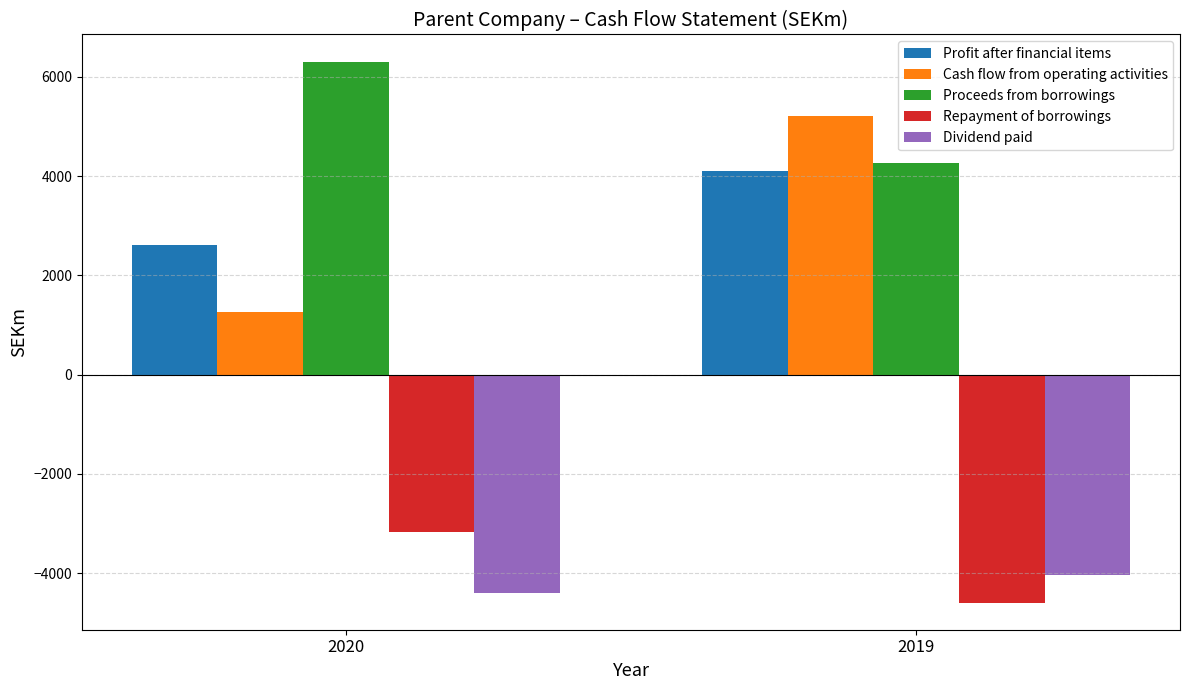

What is the total value across all series at 2019?

4938